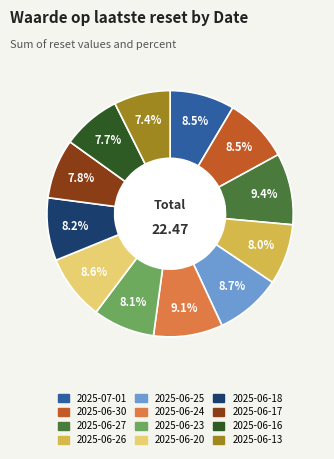

To the nearest percent, what is the difference between the 2025-06-23 and 2025-06-24 slice percentages?

1%